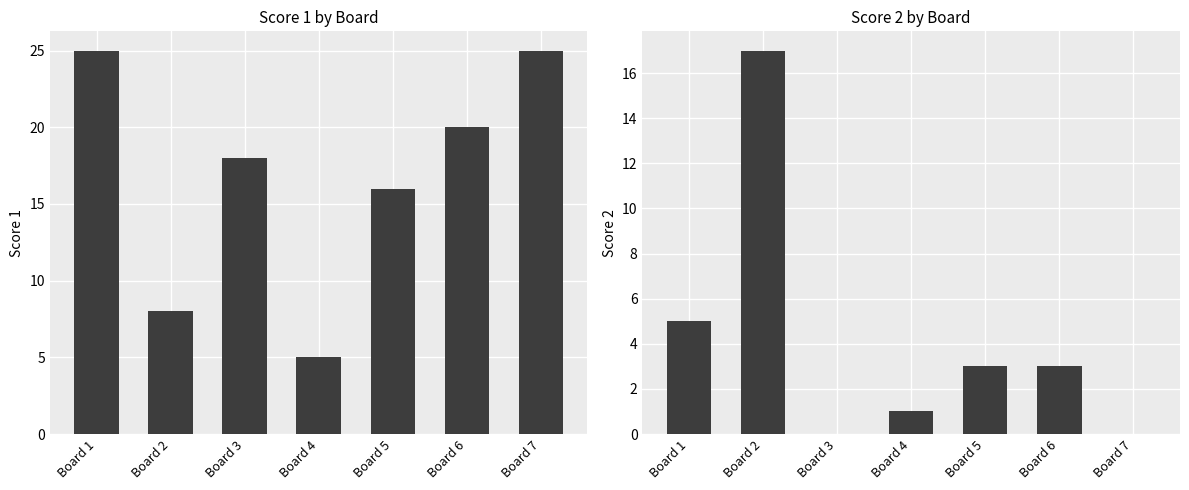

Is the value of Score 2 at Board 2 greater than the value of Score 1 at Board 5?

Yes